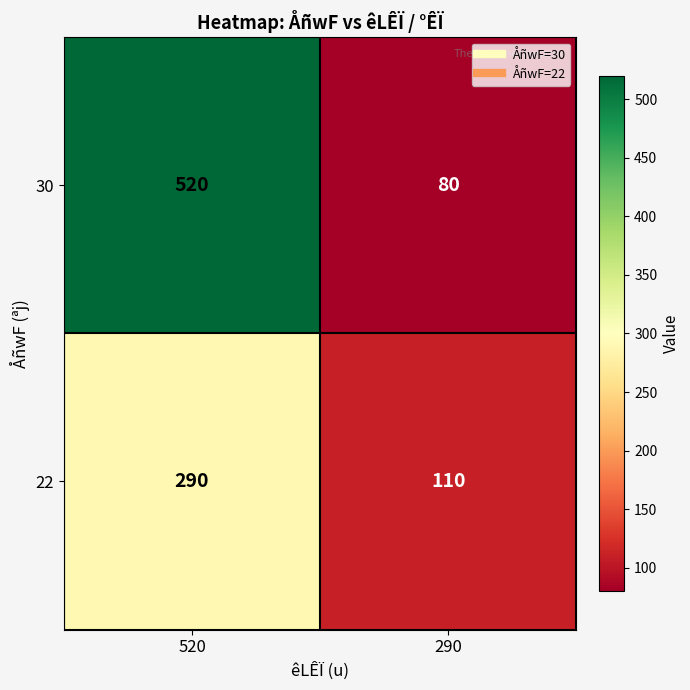

What is the difference between the 30 values at 290 and 520?

440